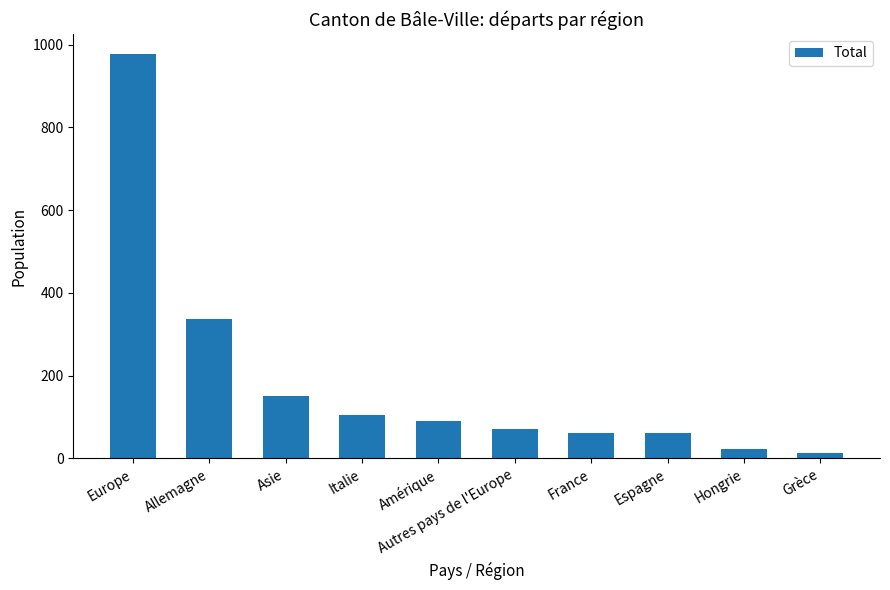

What is the maximum value shown in the chart?

977